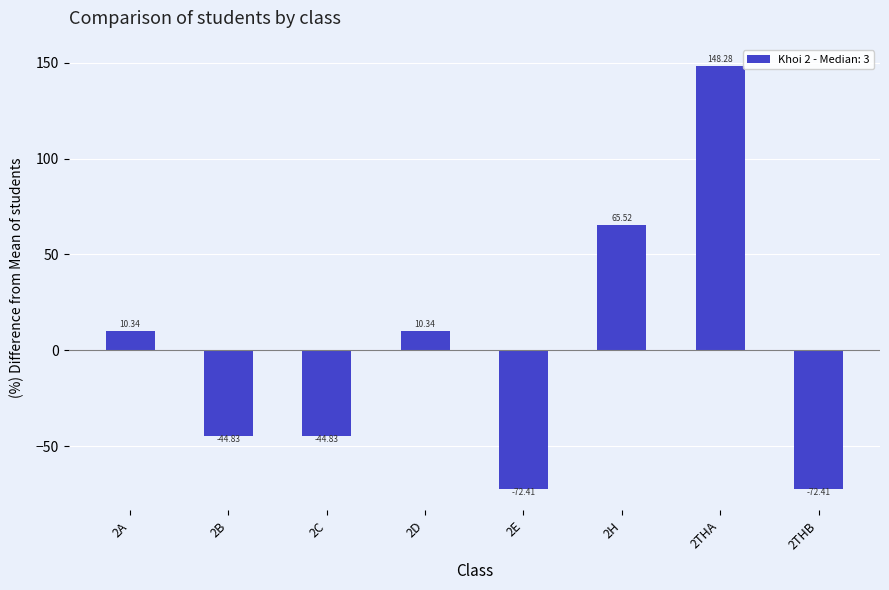

What is the label of the 4th bar from the right?

2E